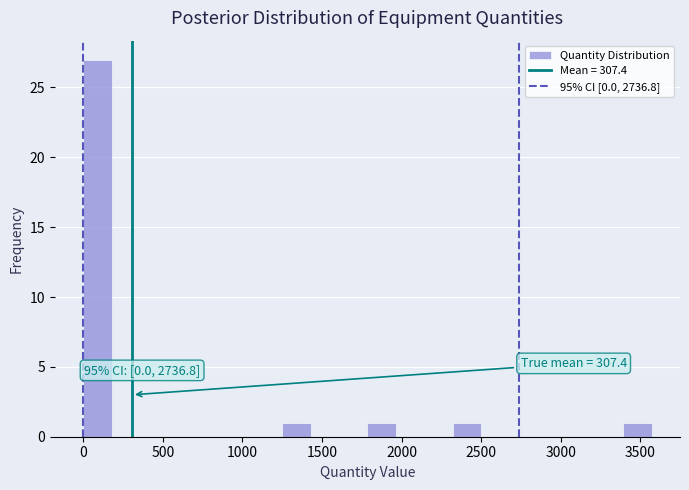

Around what value on the x-axis is the tallest bar? Give the approximate position of its centre, as read against the axis.

100